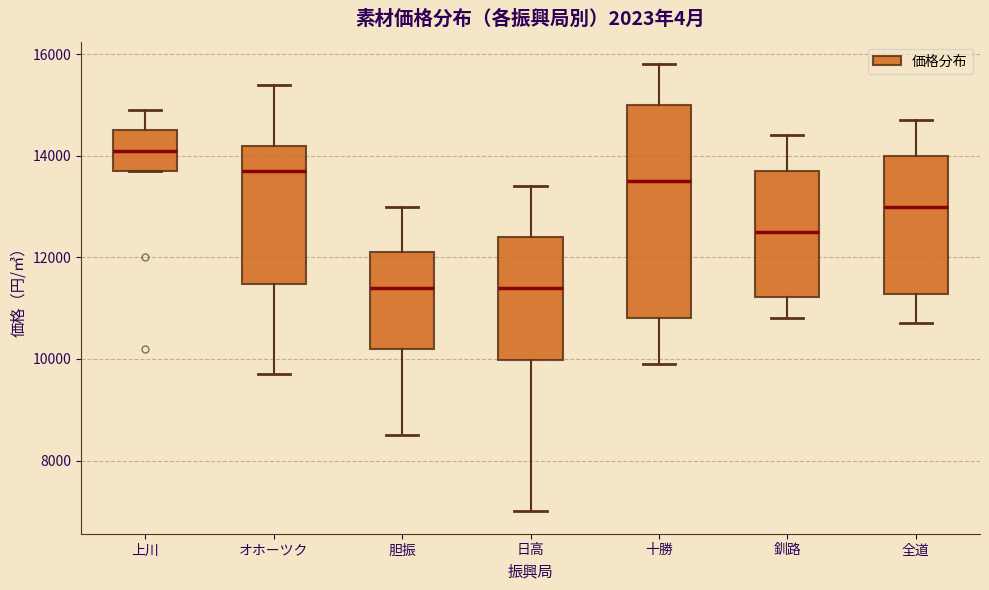

Which box is the tallest, from its lower edge to its upper edge?

十勝